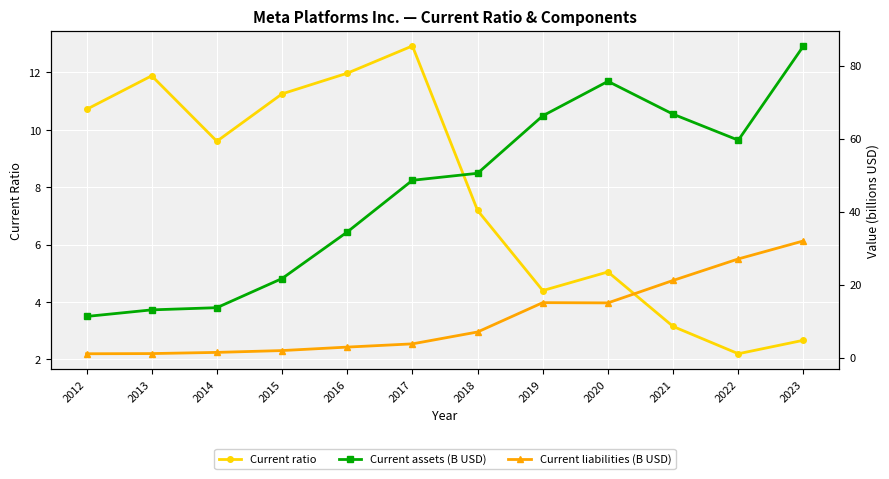

How many data points in Current ratio are above 9?

6